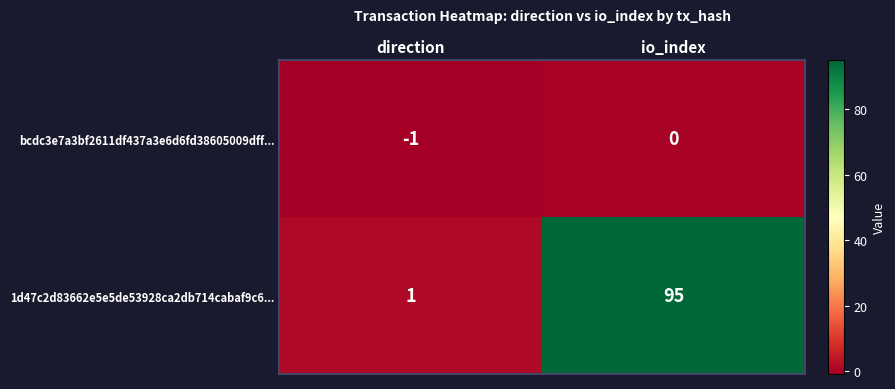

Which series has the largest total across all categories?

1d47c2d83662e5e5de53928ca2db714cabaf9c6...